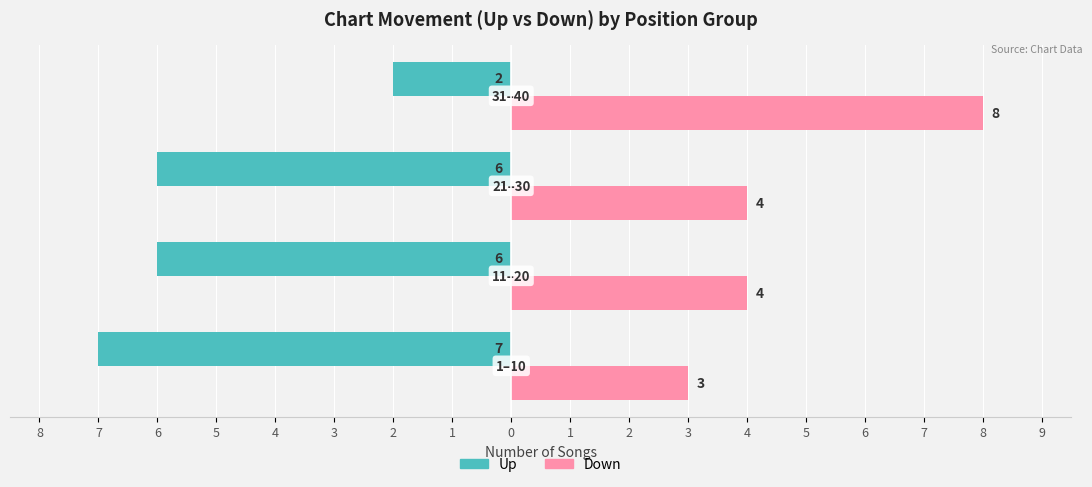

What are all the series names shown in the legend?

Up, Down